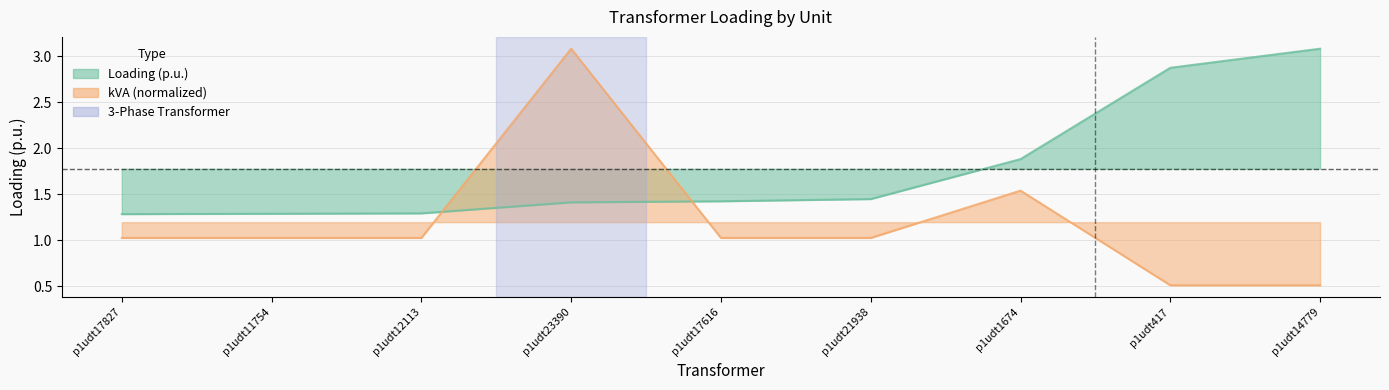

List the labels in order of kVA value, smallest first.

p1udt417, p1udt14779, p1udt17827, p1udt11754, p1udt12113, p1udt17616, p1udt21938, p1udt1674, p1udt23390